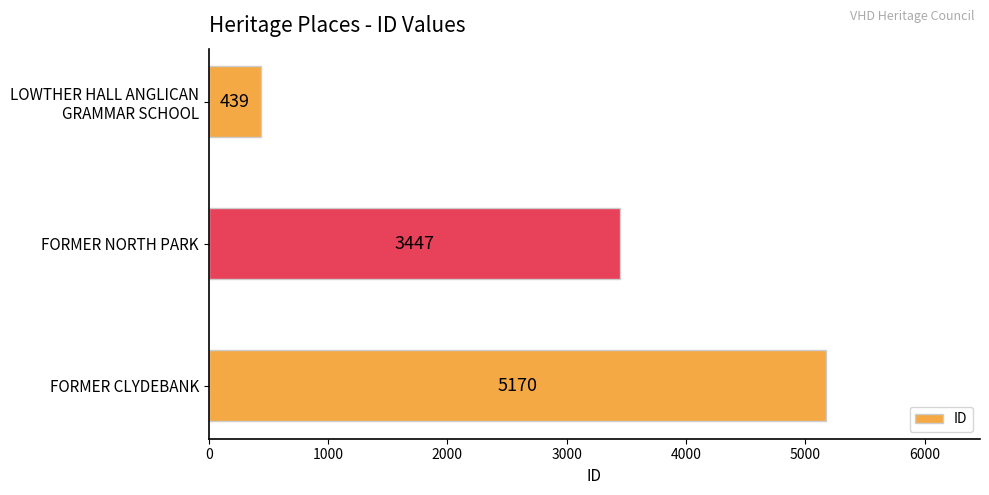

What is the change in value from FORMER NORTH PARK to FORMER CLYDEBANK?

+1723